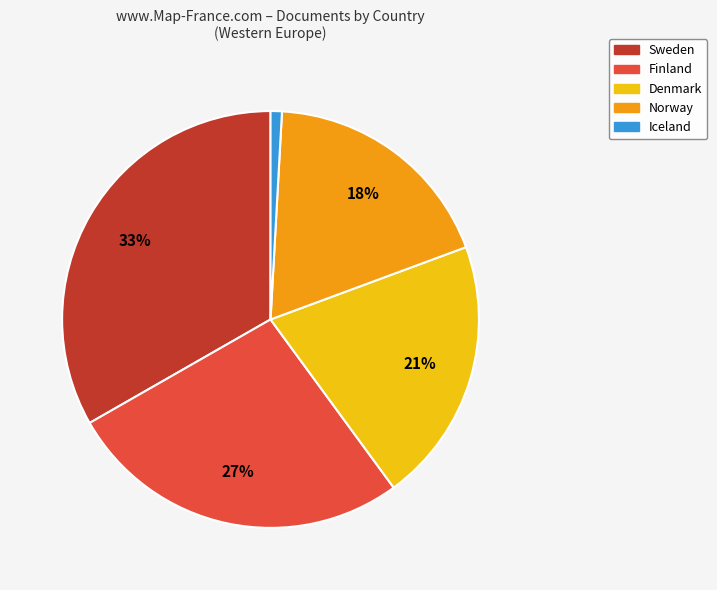

To the nearest percent, what percentage of the pie is Finland?

27%